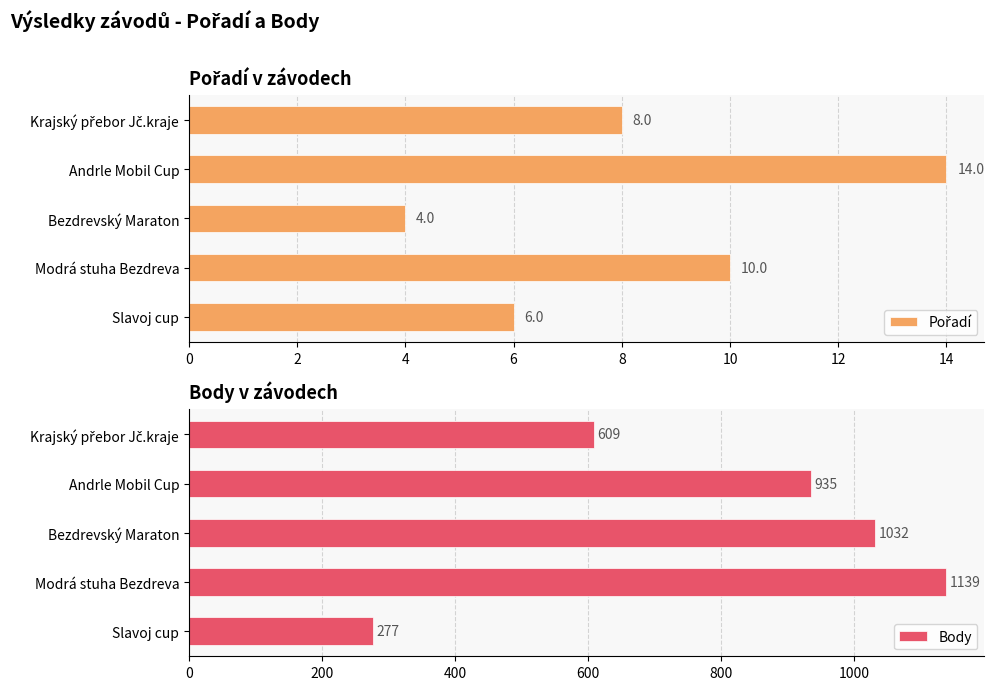

Is it true that Body equals 935 at Andrle Mobil Cup?

True